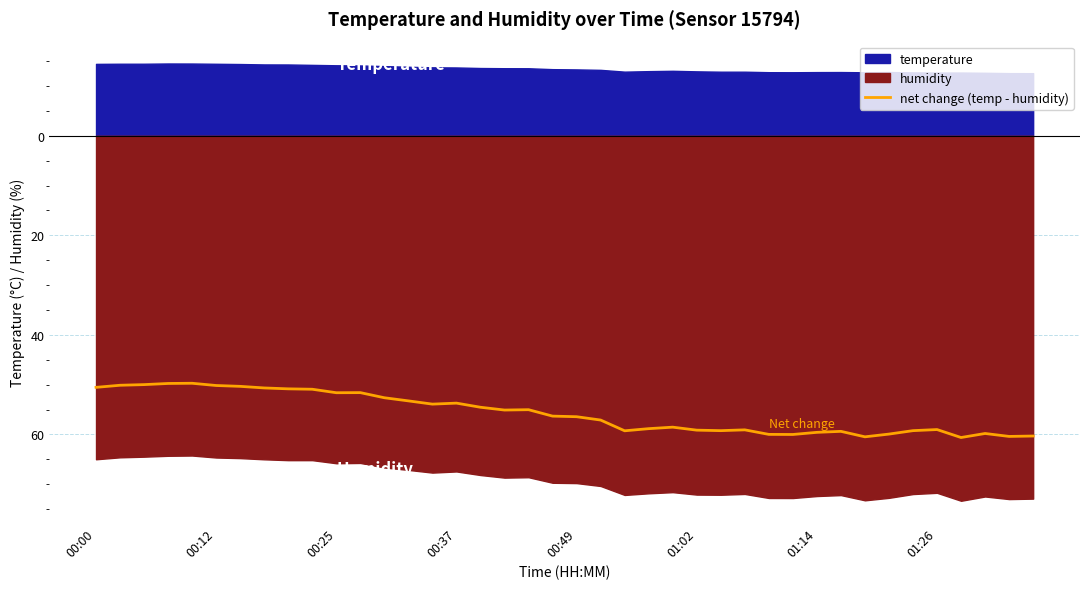

True or false: there are more than 2 points higher than both neighbors.

True